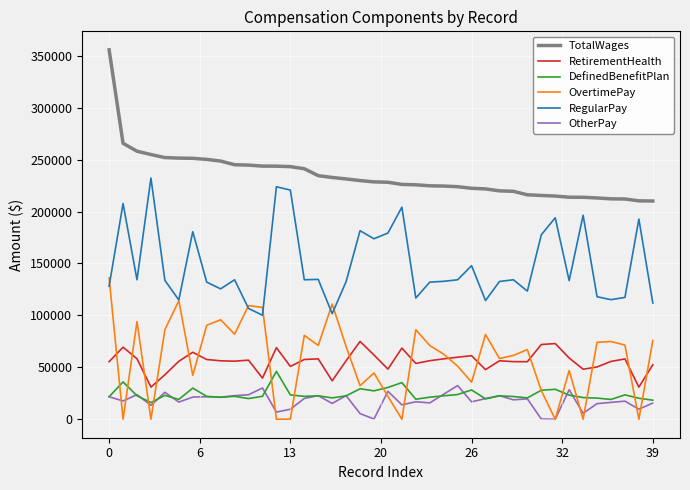

What is the highest value of the OvertimePay series?

136257